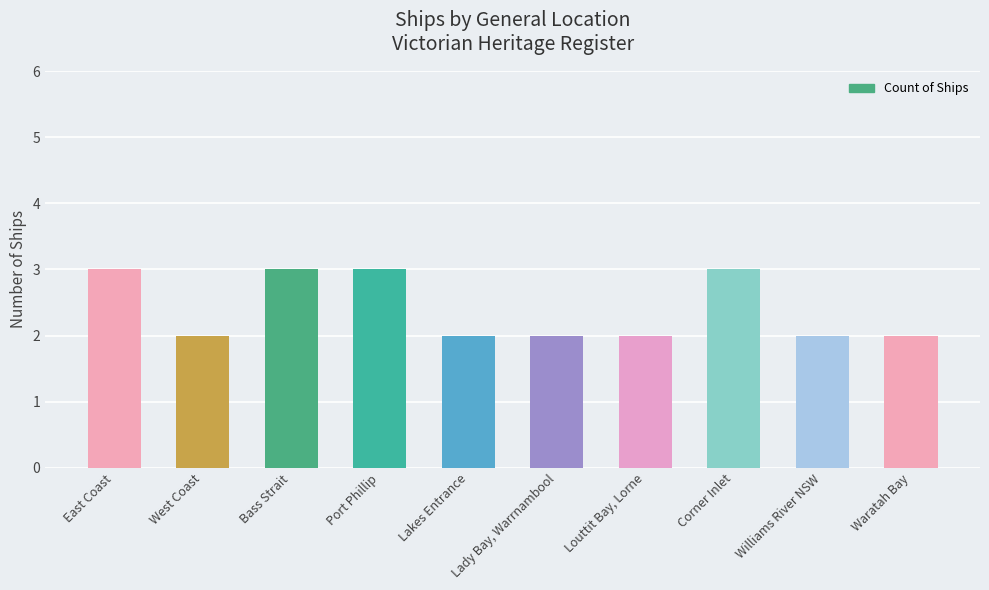

What is the maximum value shown in the chart?

3